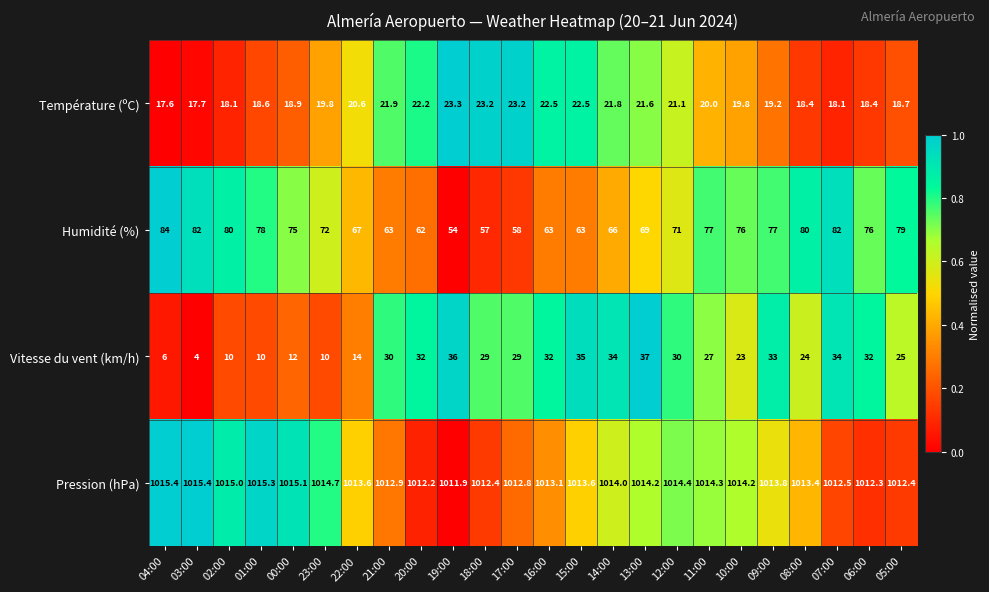

At which label does Température (ºC) first exceed 20?

22:00